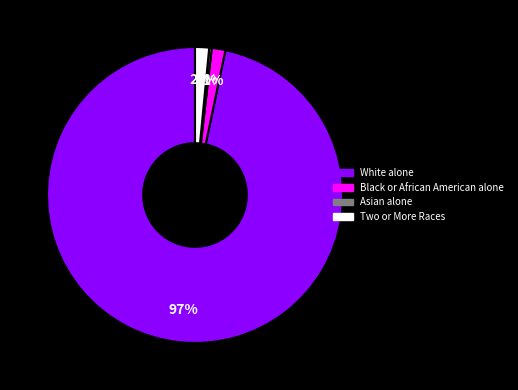

How many slices are in this pie chart?

4